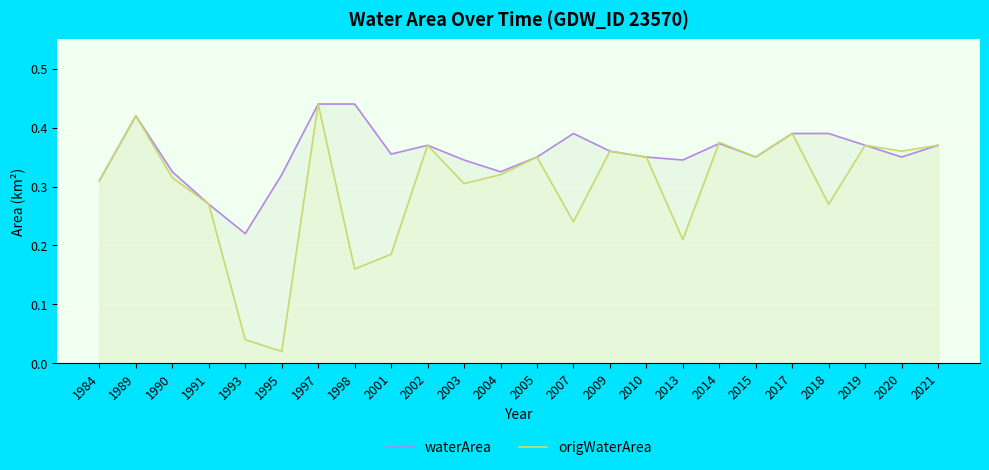

Does the chart display data point markers on the line(s)?

No